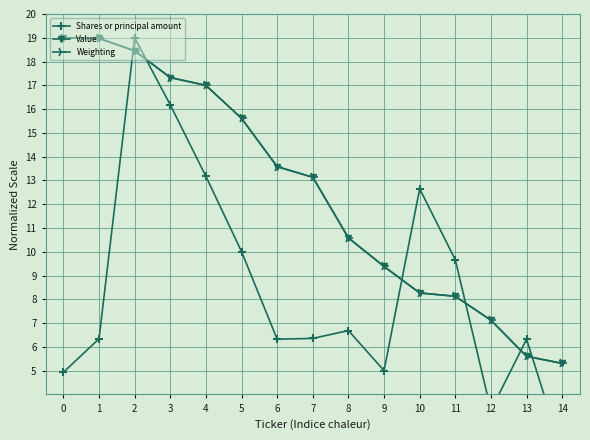

Which series has the largest total across all categories?

Value